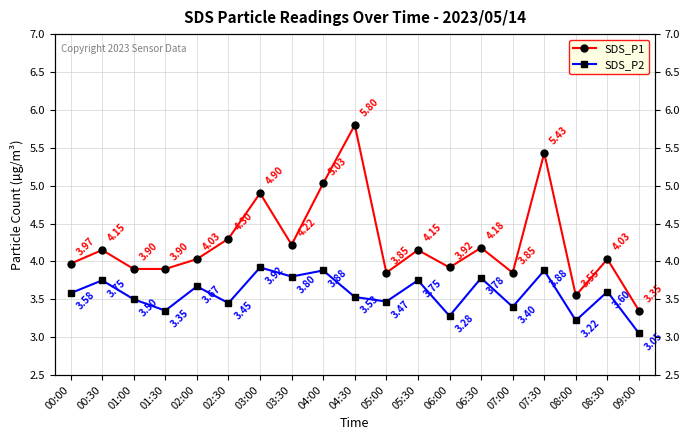

What is the maximum value for SDS_P2?

3.9